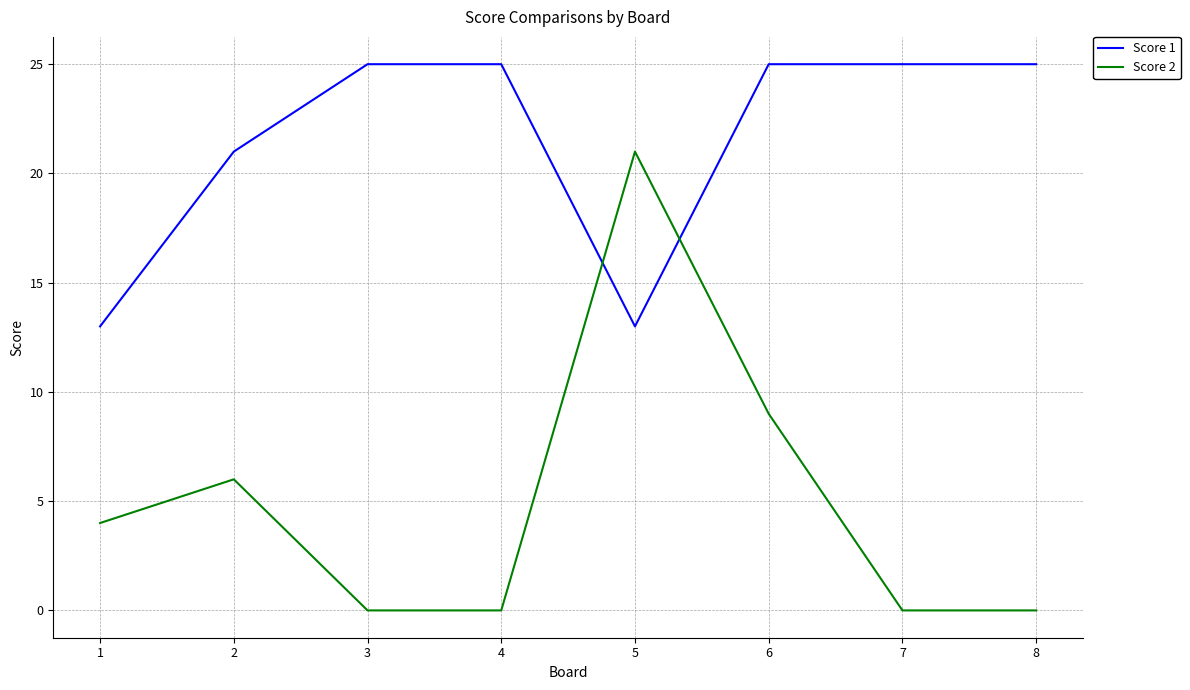

Which series has the largest total across all categories?

Score 1